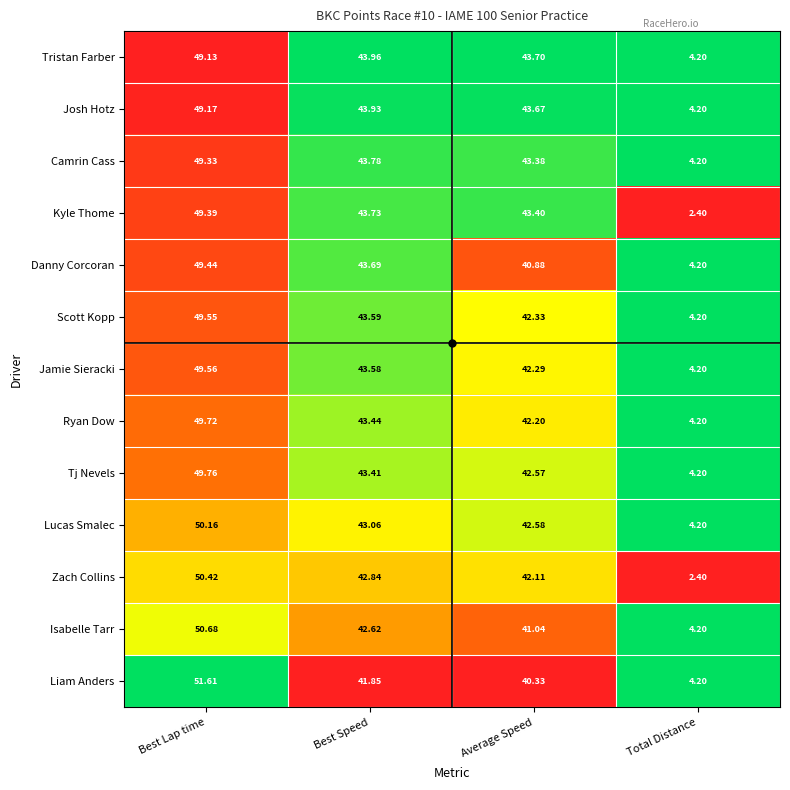

Where does the Josh Hotz series first go above 43?

Best Lap time